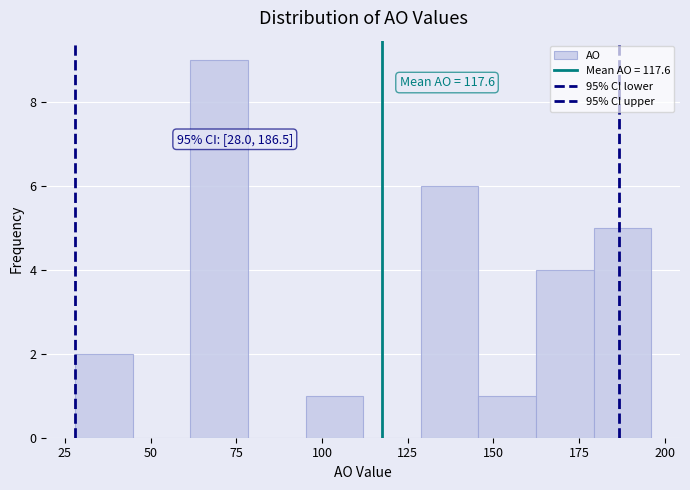

Read against the x-axis, roughly where is the centre of the tallest bar?

70